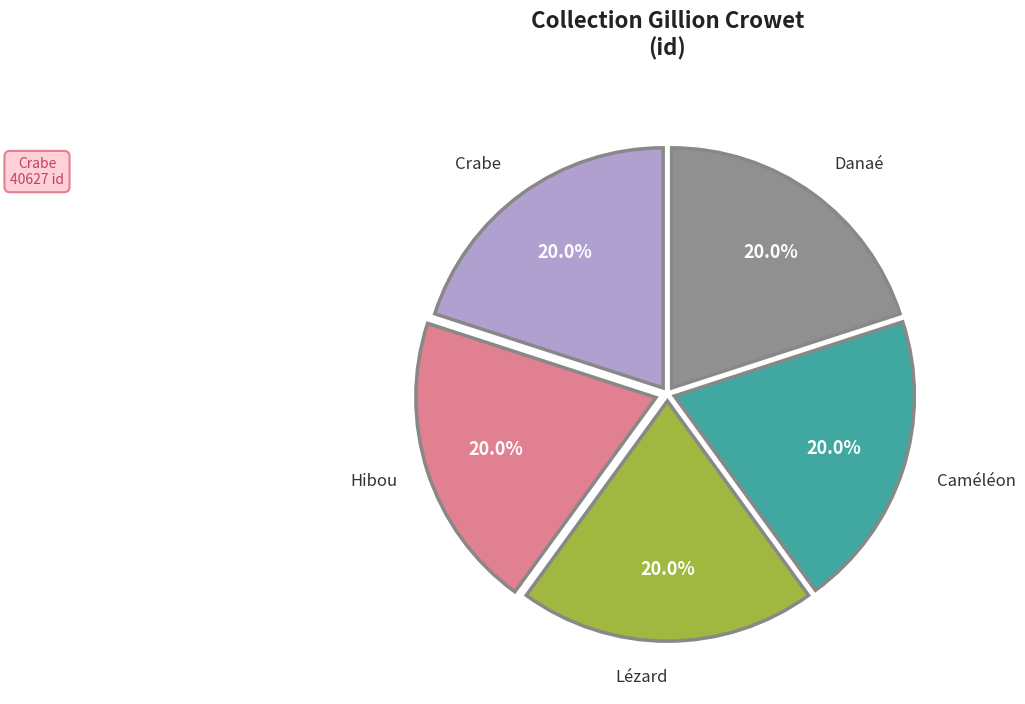

Is there a majority slice in this chart?

No